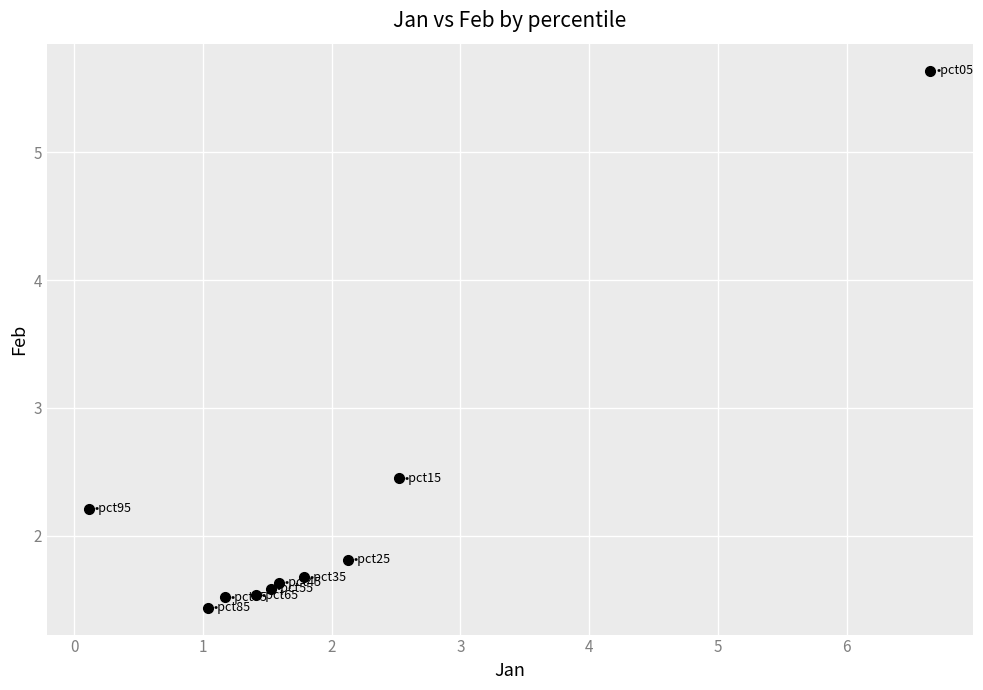

What is the range of Y values (max minus min)?

4.2